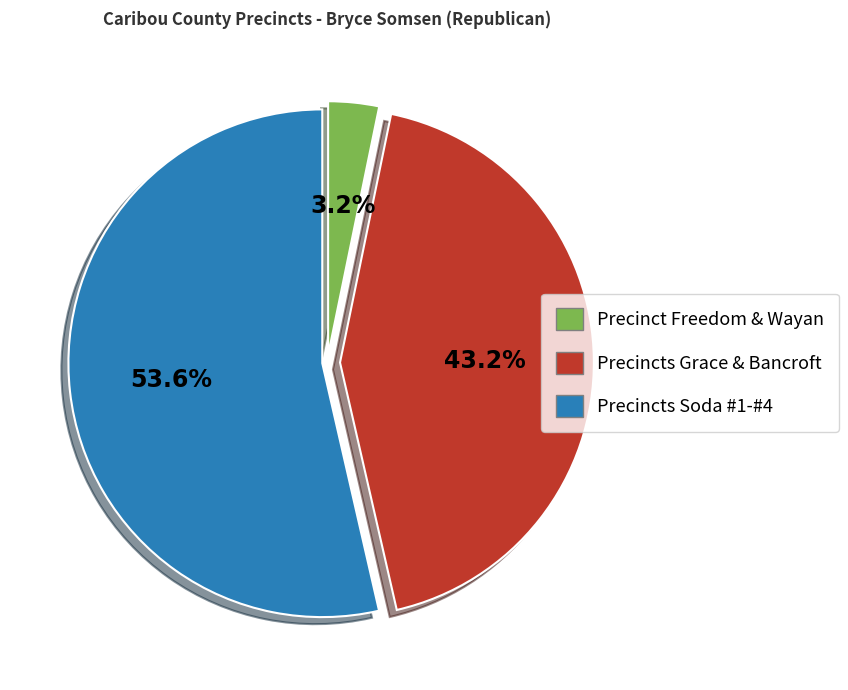

Does any single category account for the majority?

Yes